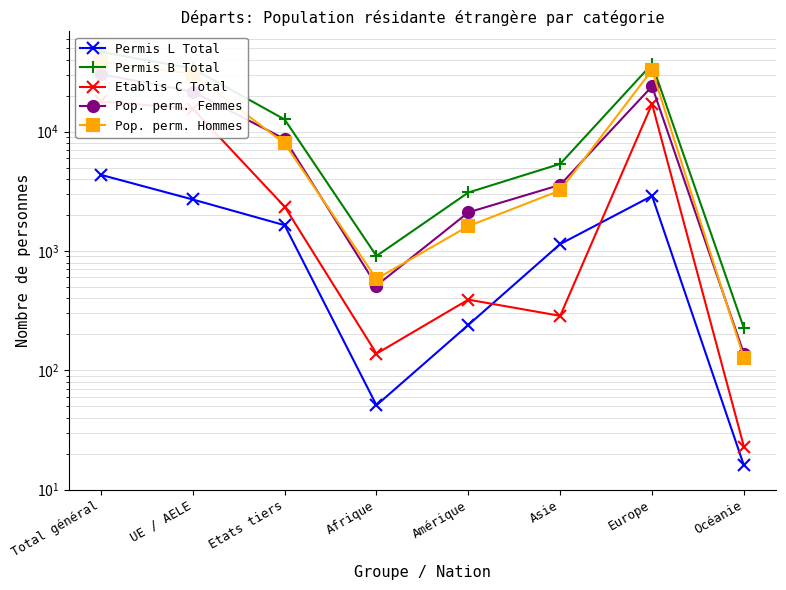

What is the minimum value for Pop. perm. Hommes?

127